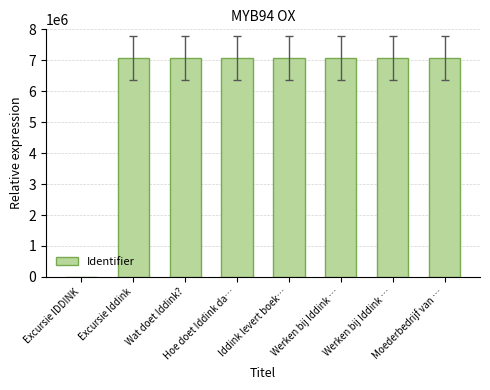

Read the value at Excursie Iddink, to the nearest 50.

7069200